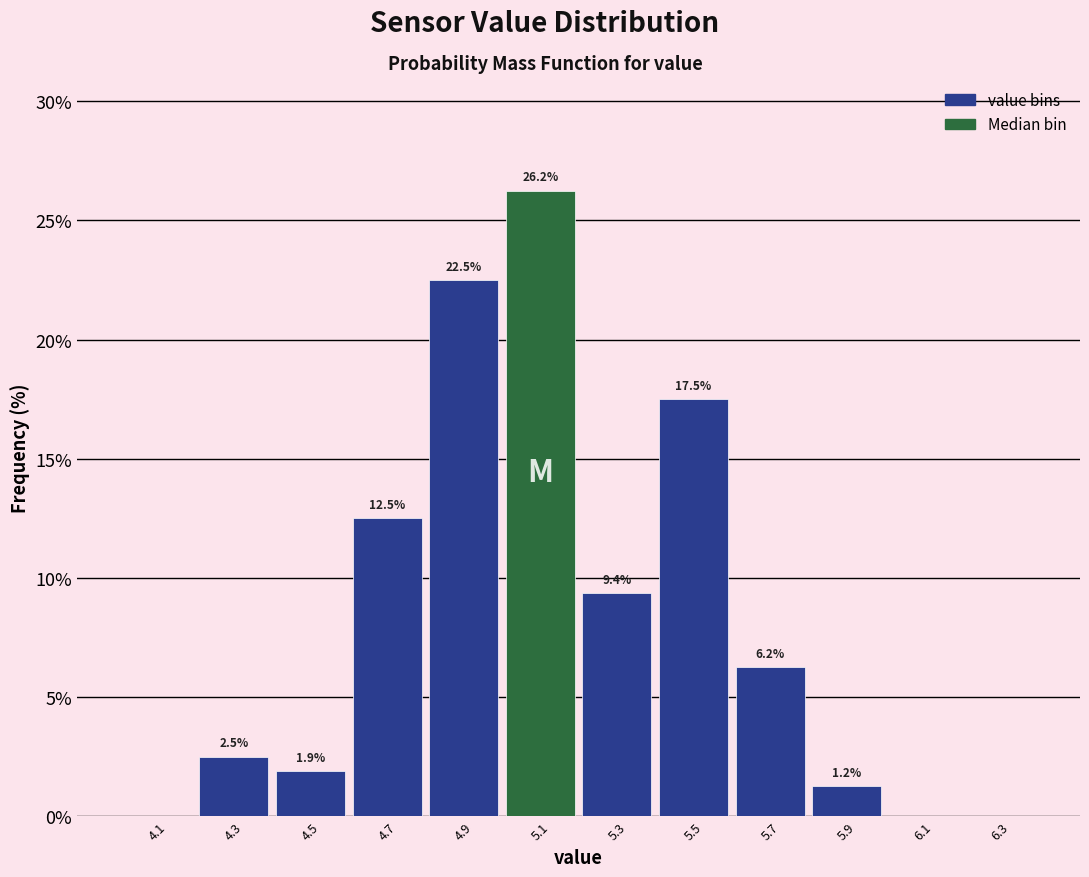

Which range on the x-axis has the tallest bar?

5.0 to 5.2